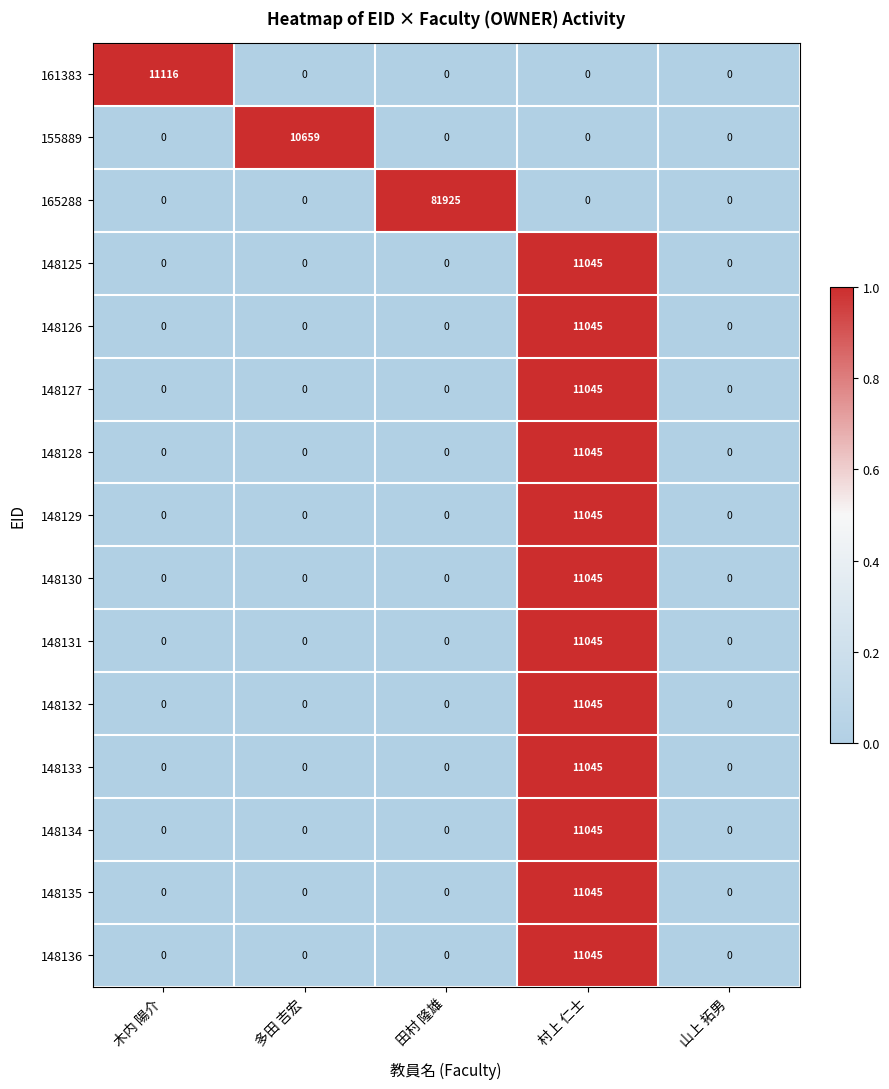

What is the difference between the highest and lowest values at 多田 吉宏?

10659